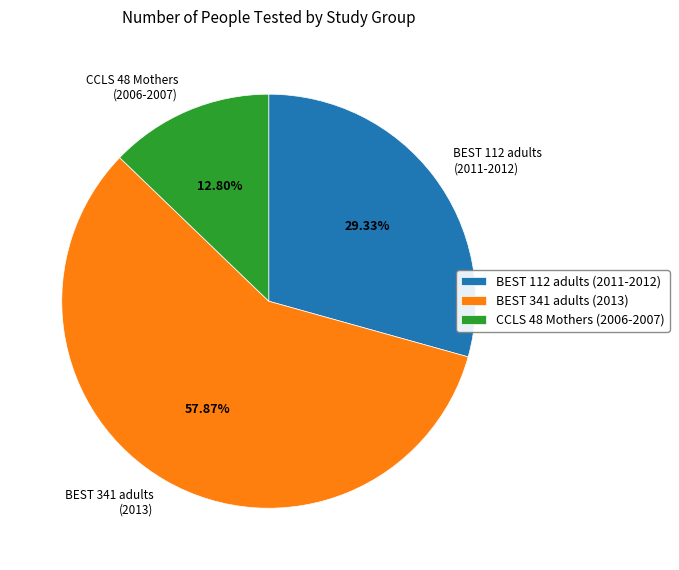

Rank the categories by value from highest to lowest.

BEST 341 adults (2013), BEST 112 adults (2011-2012), CCLS 48 Mothers (2006-2007)